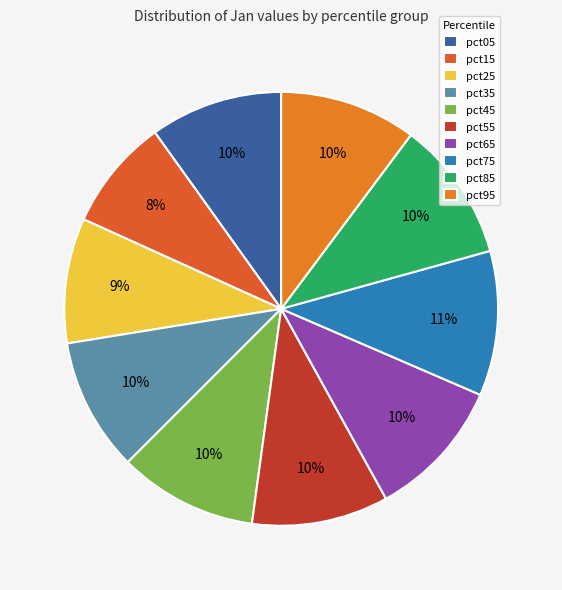

Count the number of slices in the pie.

10